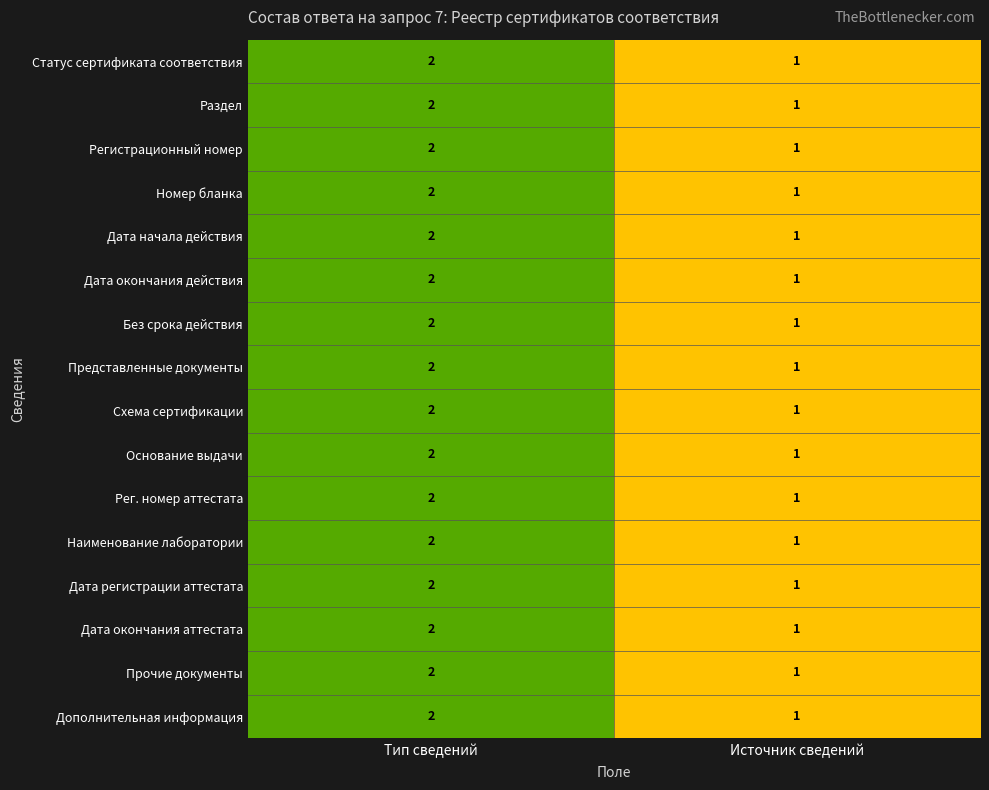

At which label does Рег. номер аттестата reach its peak?

Тип сведений